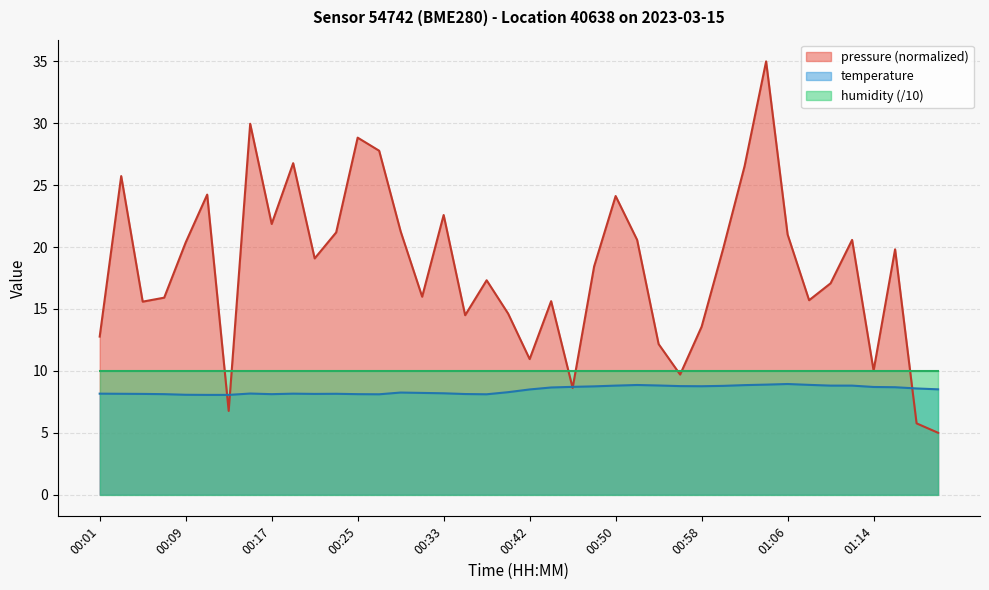

What position from the left is 00:33?

17